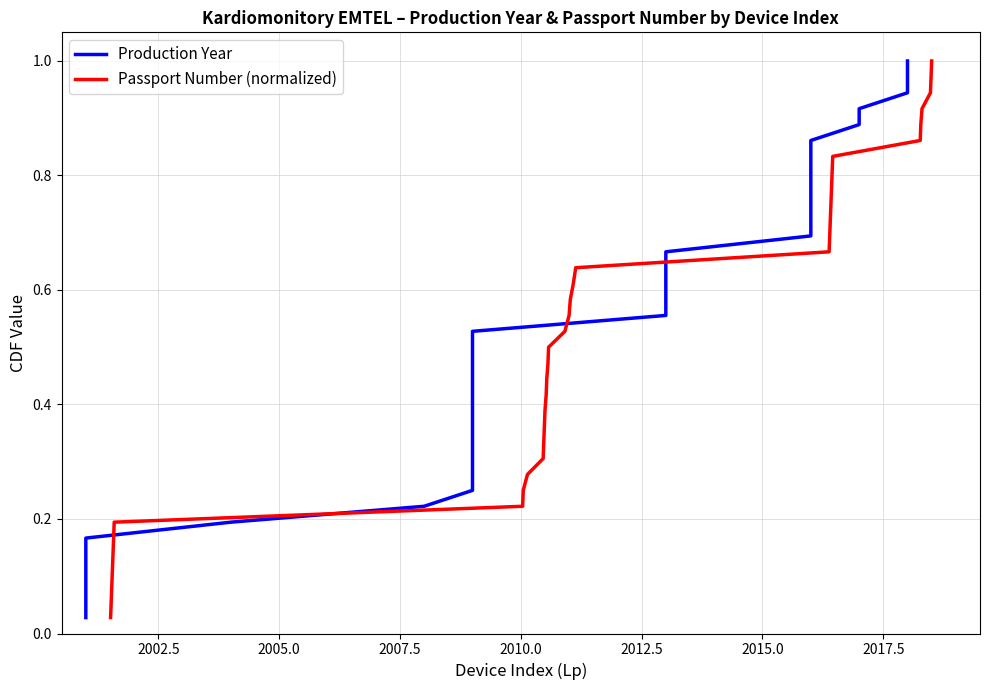

Which series has the largest total across all categories?

Production Year